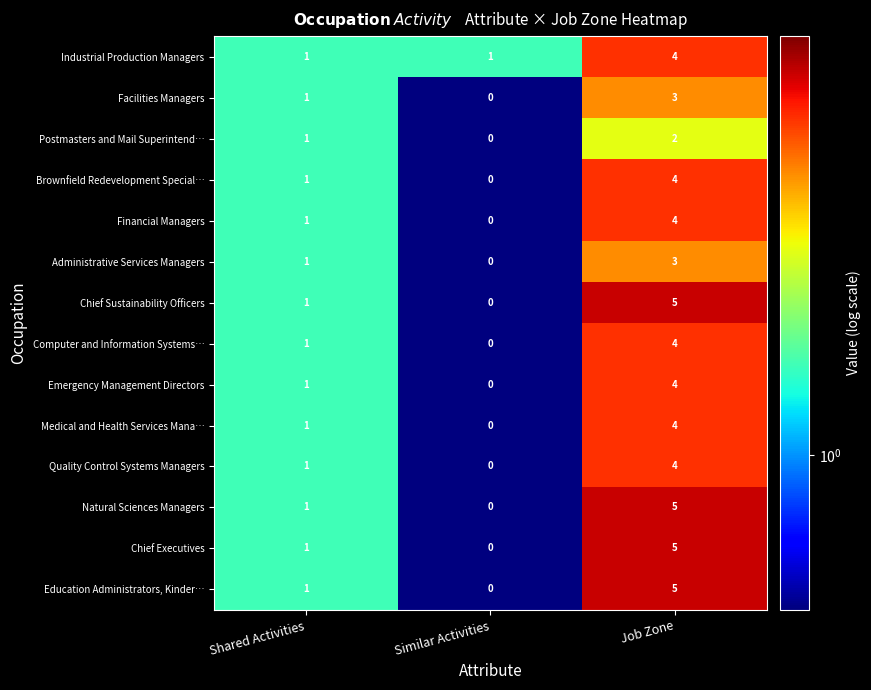

True or false: Chief Sustainability Officers has a value of 5 at Job Zone.

True